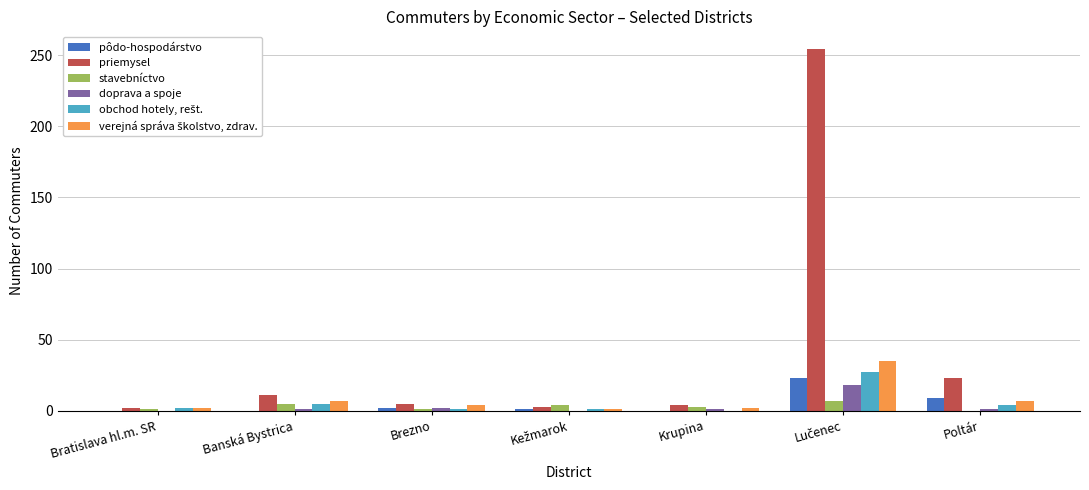

Are the bars grouped side by side (vs. stacked)?

Yes